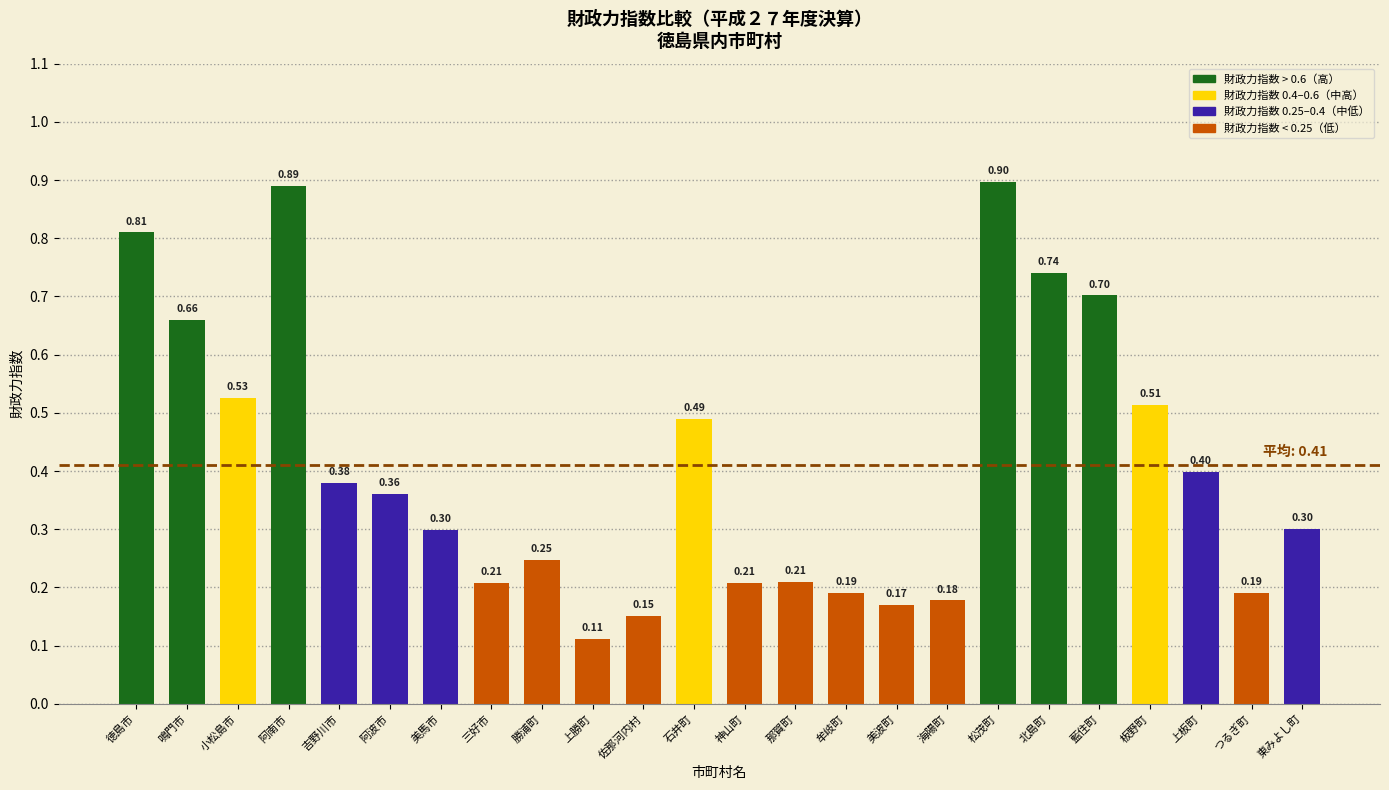

What is the difference between the maximum and second lowest values?

0.7